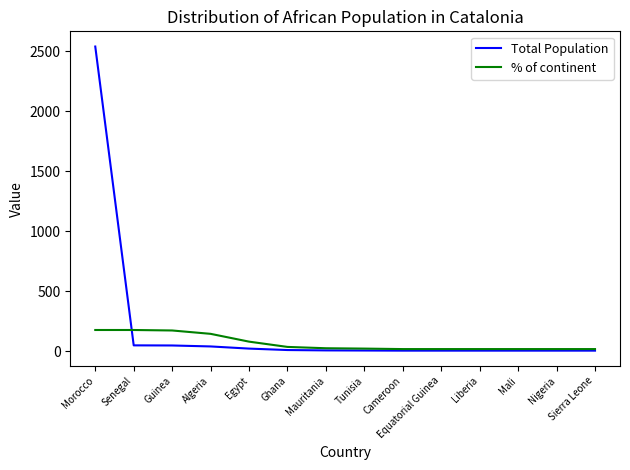

Does the chart display data point markers on the line(s)?

No